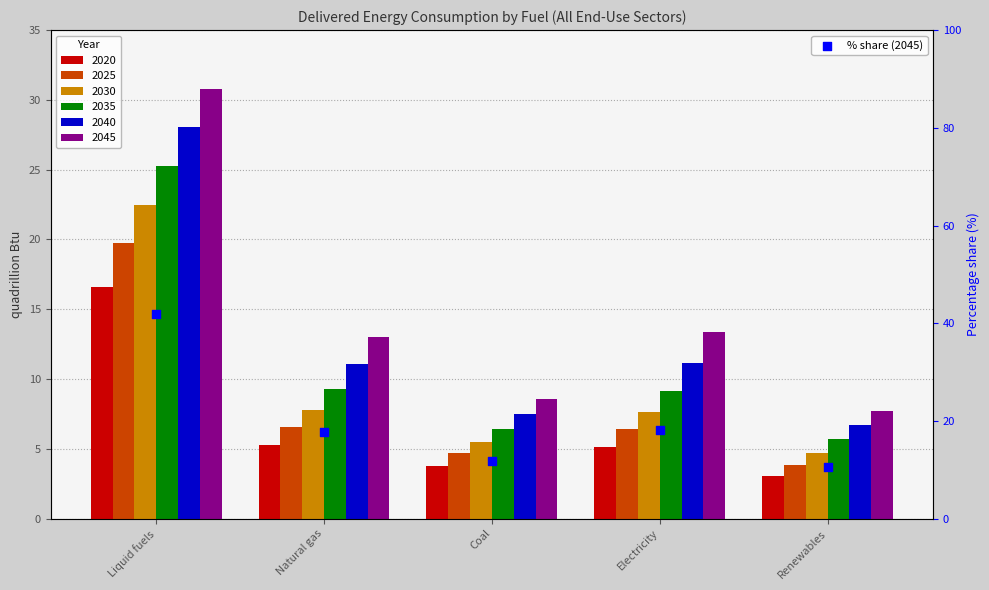

What is the ratio of the value at Renewables to the value at Liquid fuels?

0.3